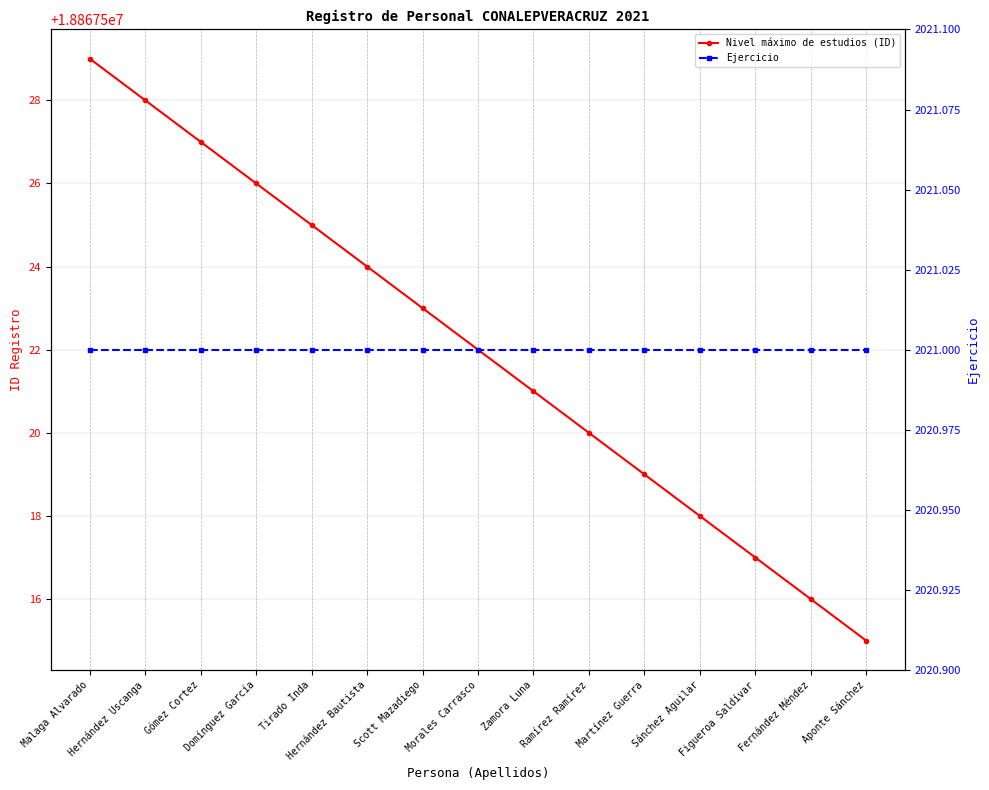

What position from the left is Hernández Uscanga?

2